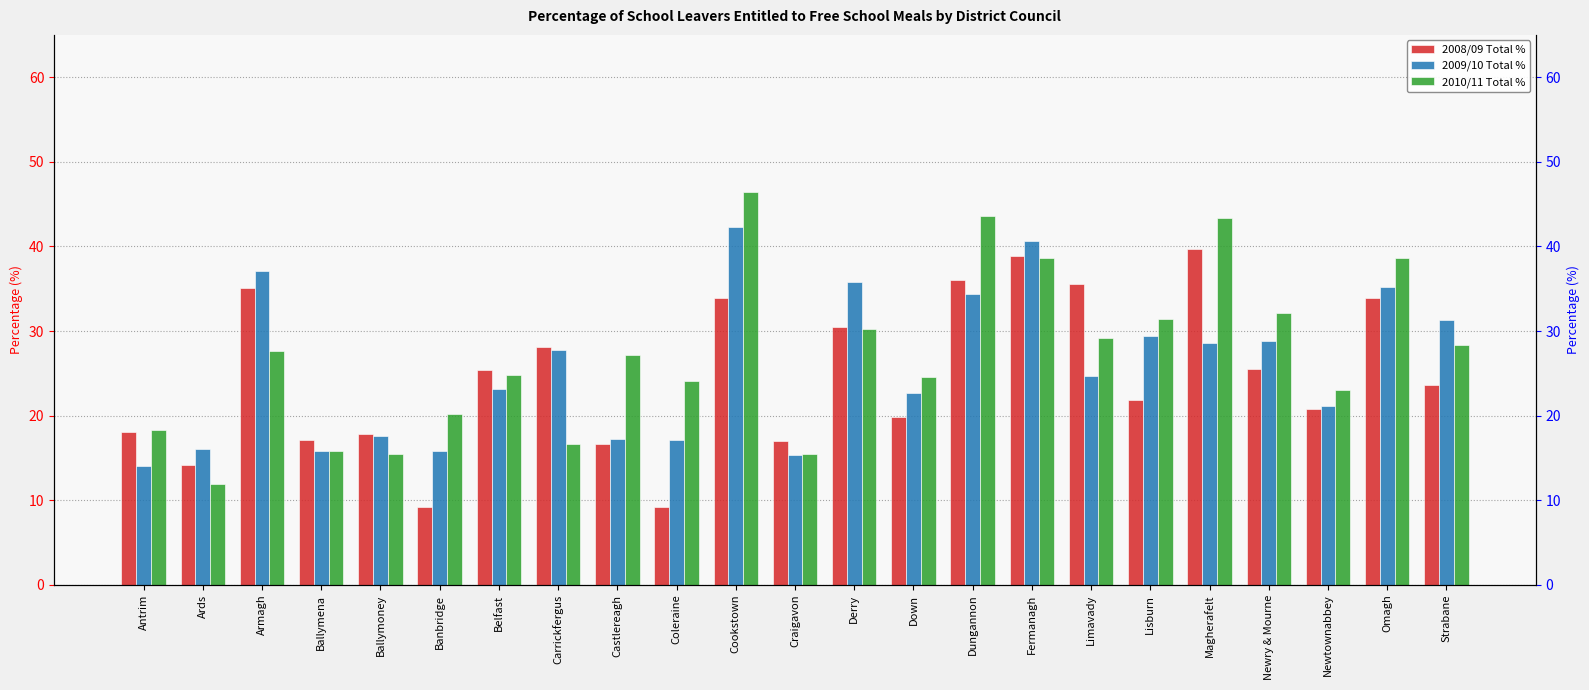

Are the bars horizontal?

No